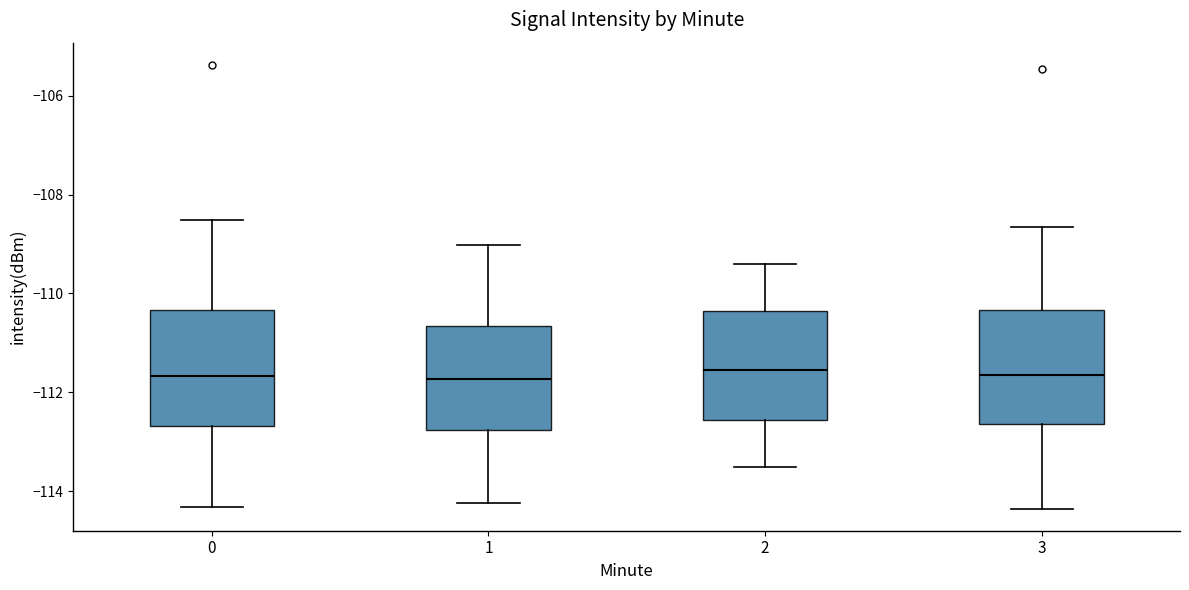

Where does the upper whisker of the box at x = 2 end on the y-axis? The values are not printed on the chart, so give them approximately, as read against the axis.

-109.4